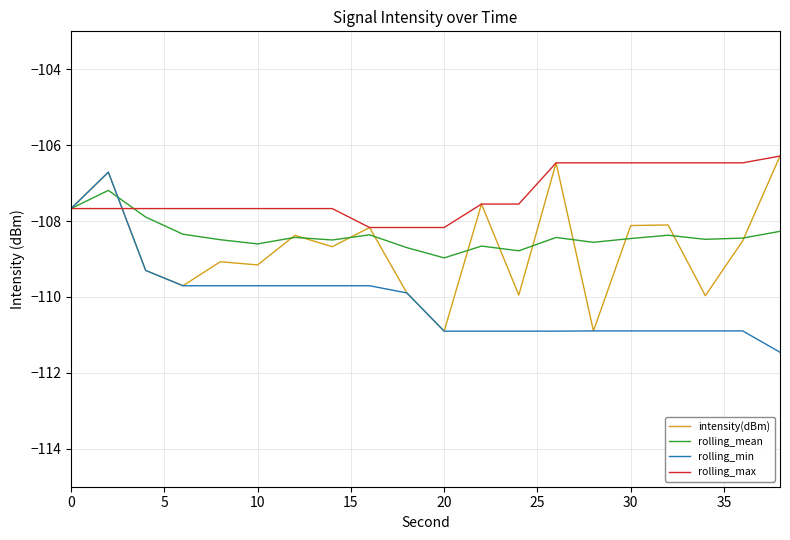

What is the difference between the maximum and second lowest values in the rolling_max series?

1.9